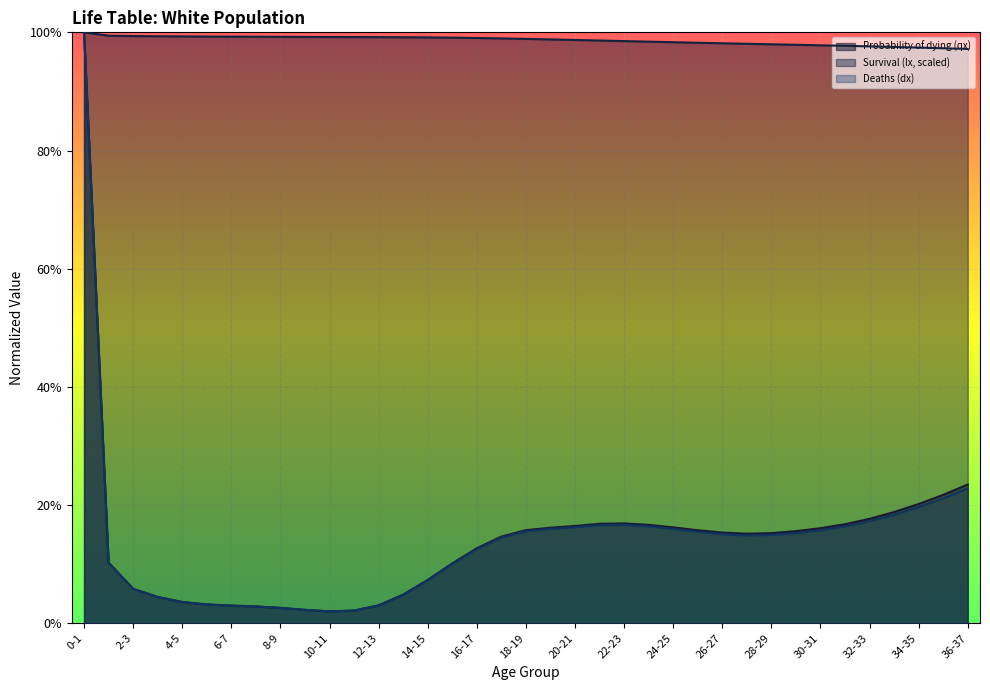

Does the chart display data point markers on the line(s)?

No